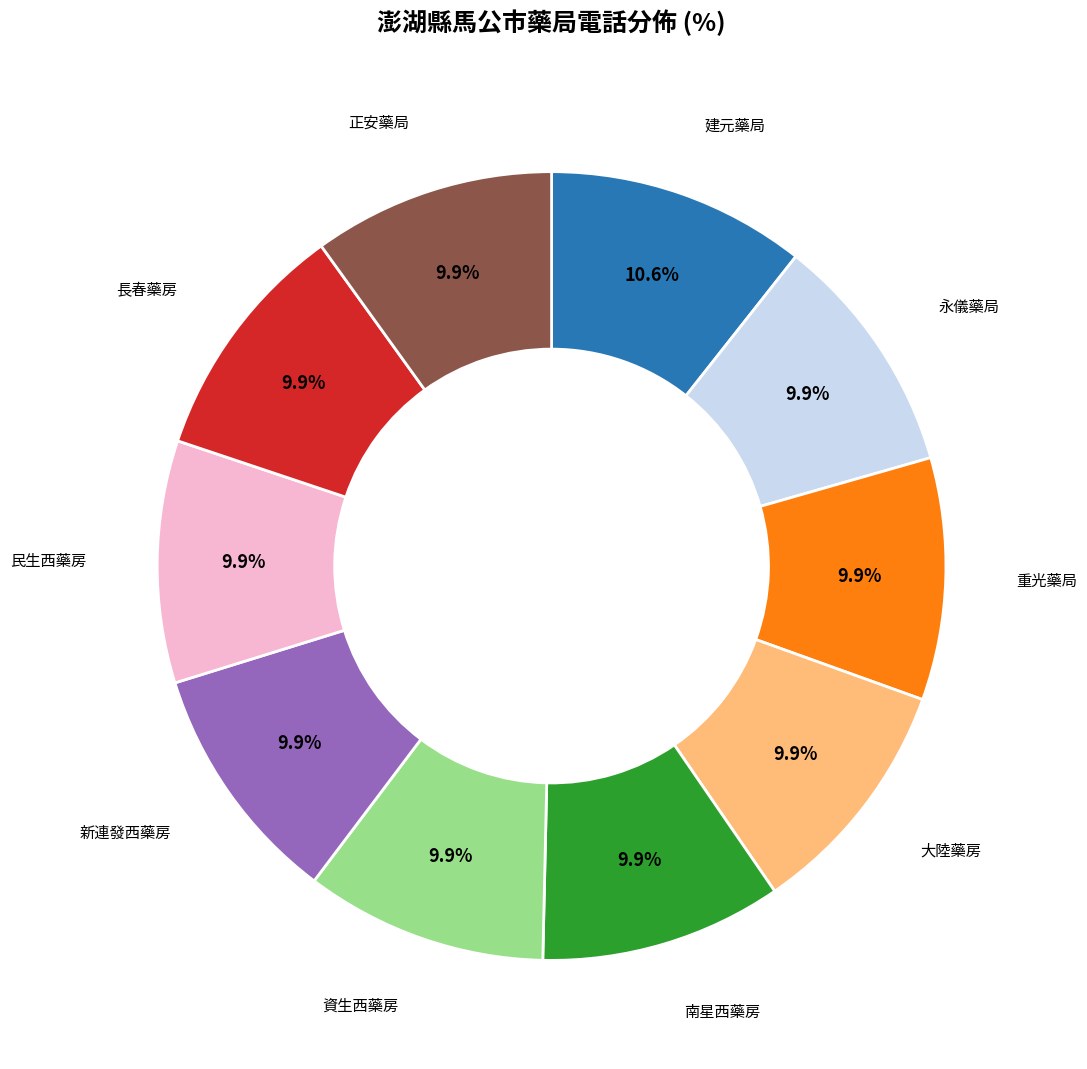

Is it true that 永儀藥局 is 1% of the pie?

False